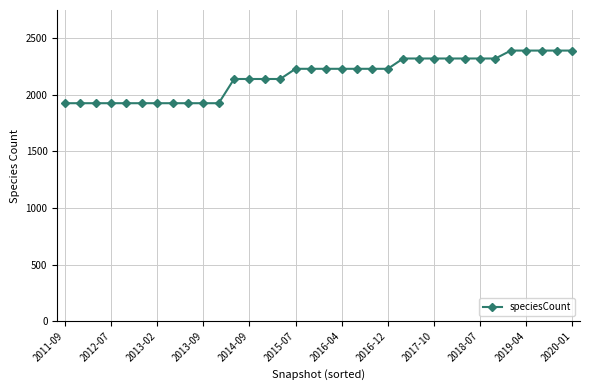

What is the difference between the maximum and minimum values?

465